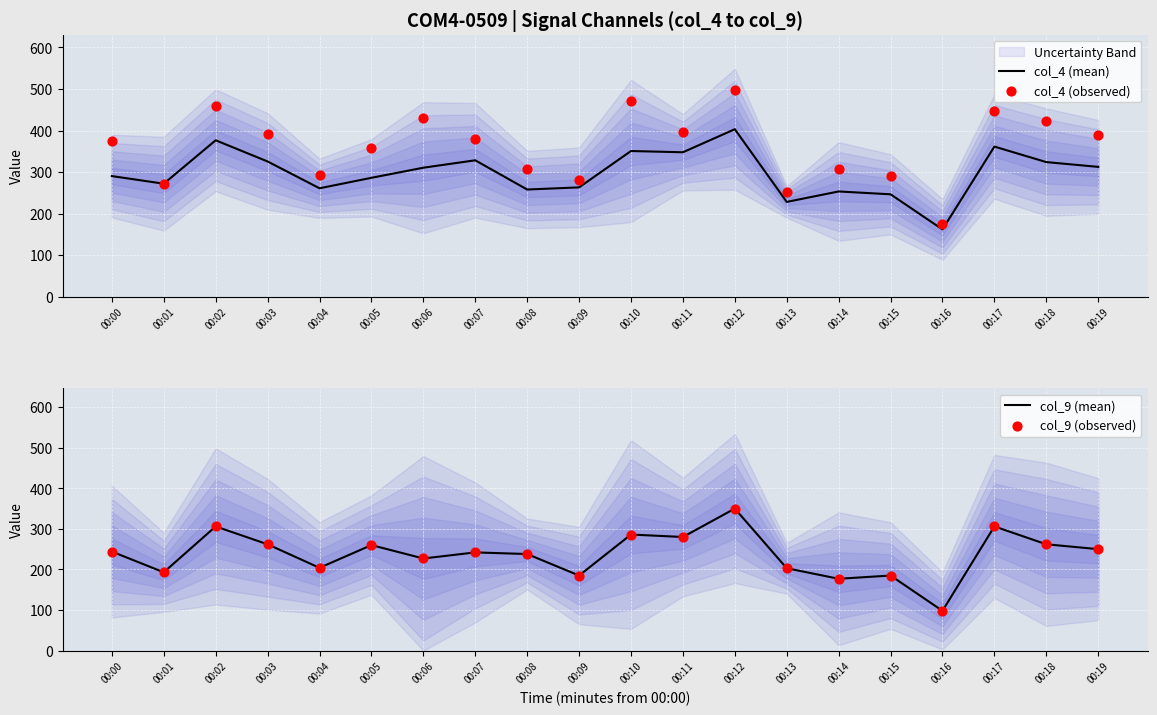

Which series has the widest spread of Y values?

col_4 (observed)